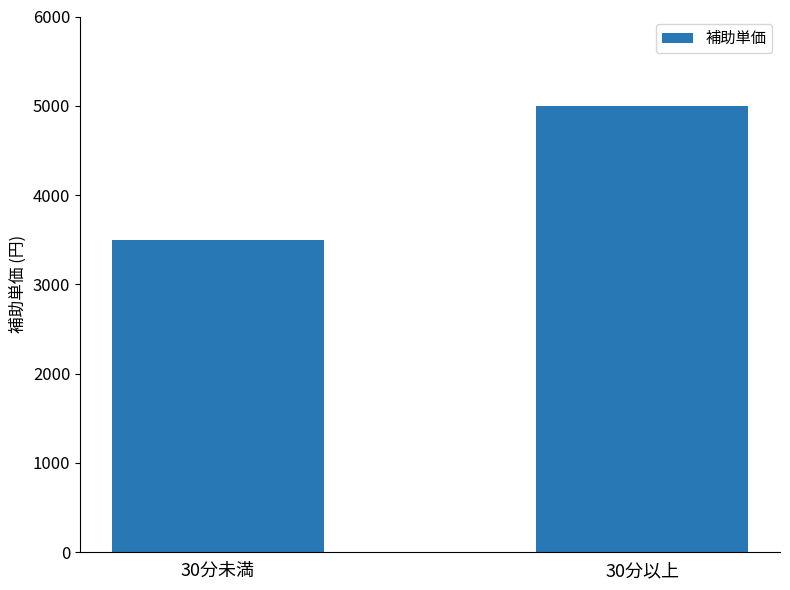

What is the sum of the values at 30分以上 and 30分未満?

8500